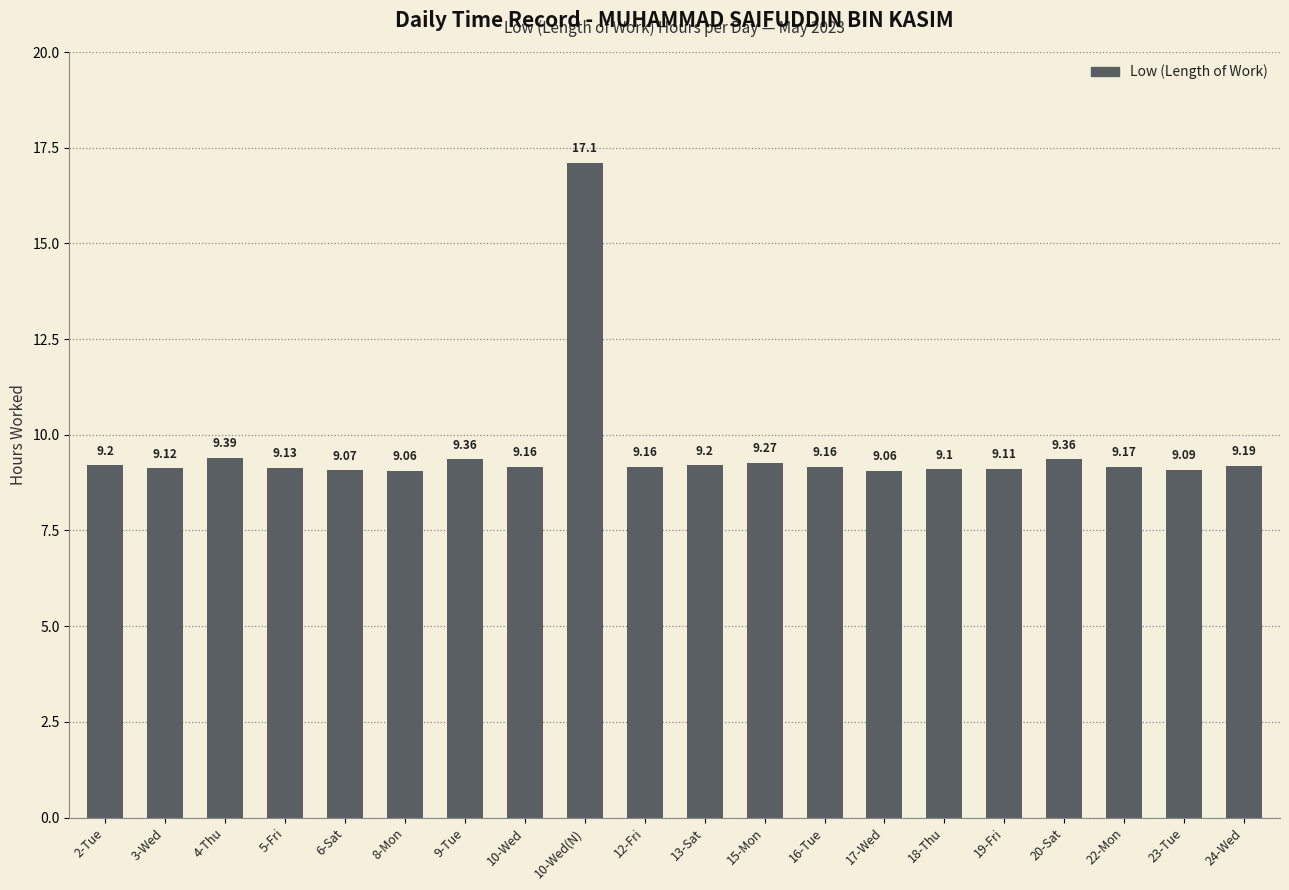

Which has a higher value, 9-Tue or 17-Wed?

9-Tue